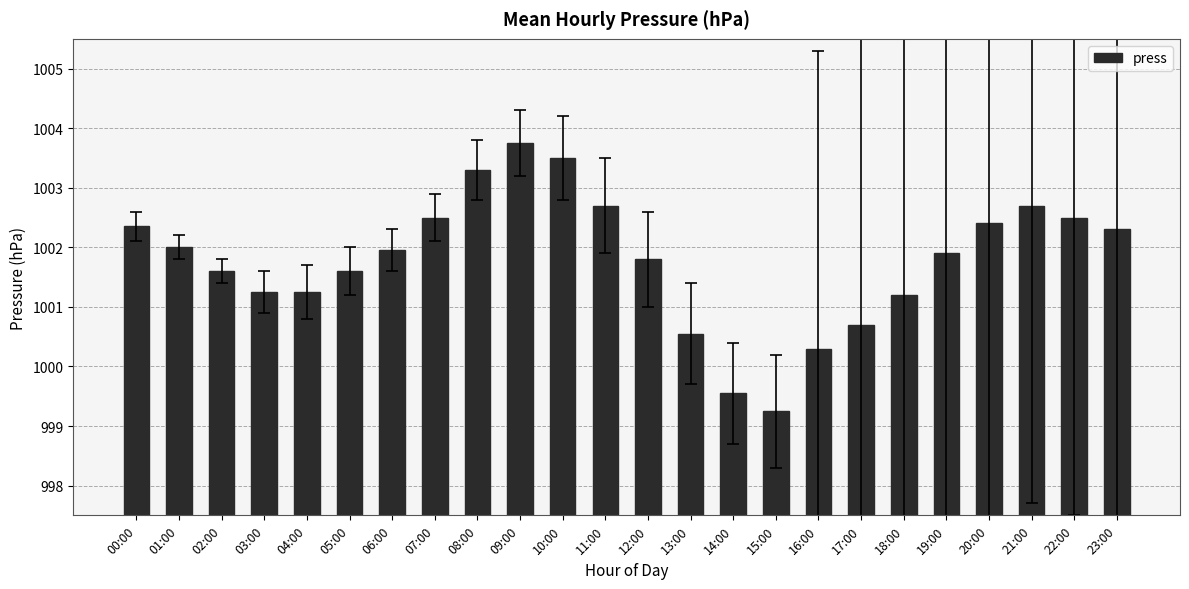

Read the value at 01:00.

1002.0